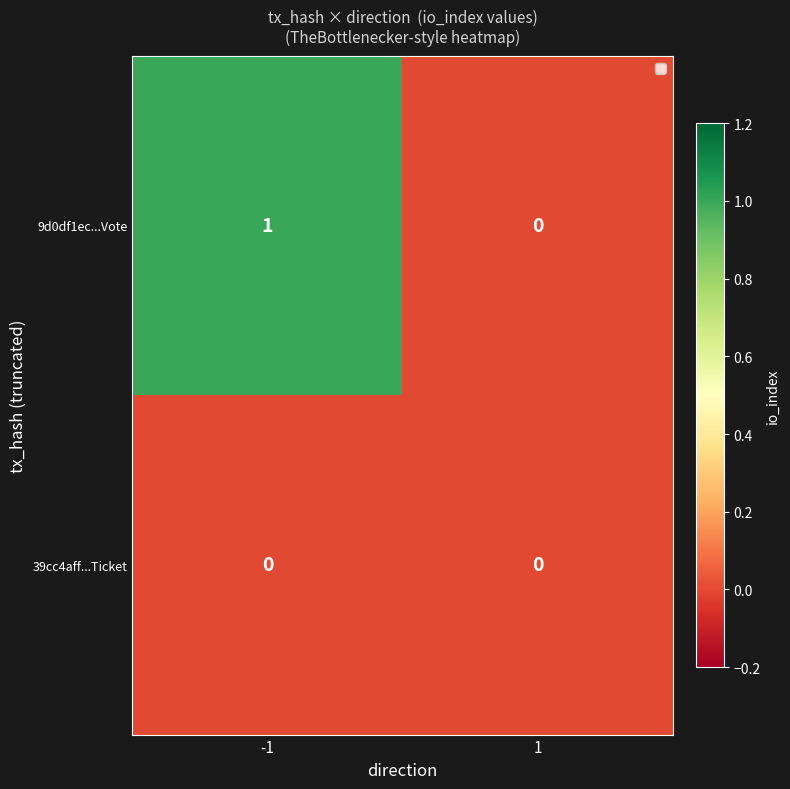

Reading left to right, list all the values displayed in this chart.

9d0df1ec...Vote: 1	0
39cc4aff...Ticket: 0	0